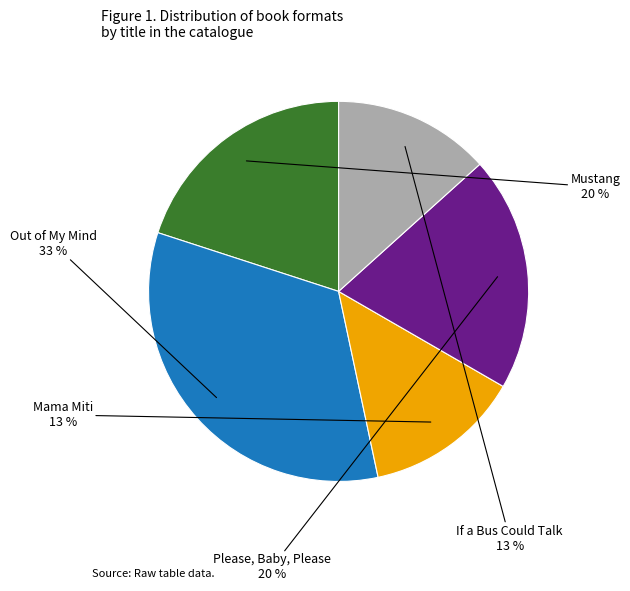

To the nearest percent, what is the difference between the largest and smallest slice percentages?

20%